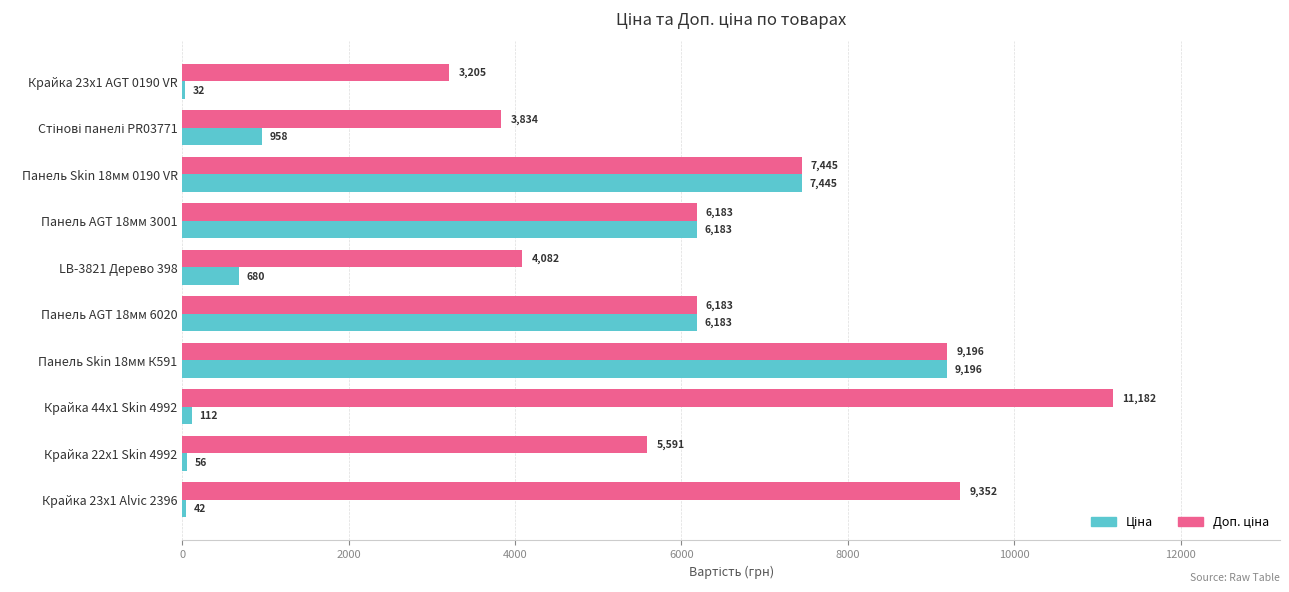

What is the greatest value displayed?

11182.0